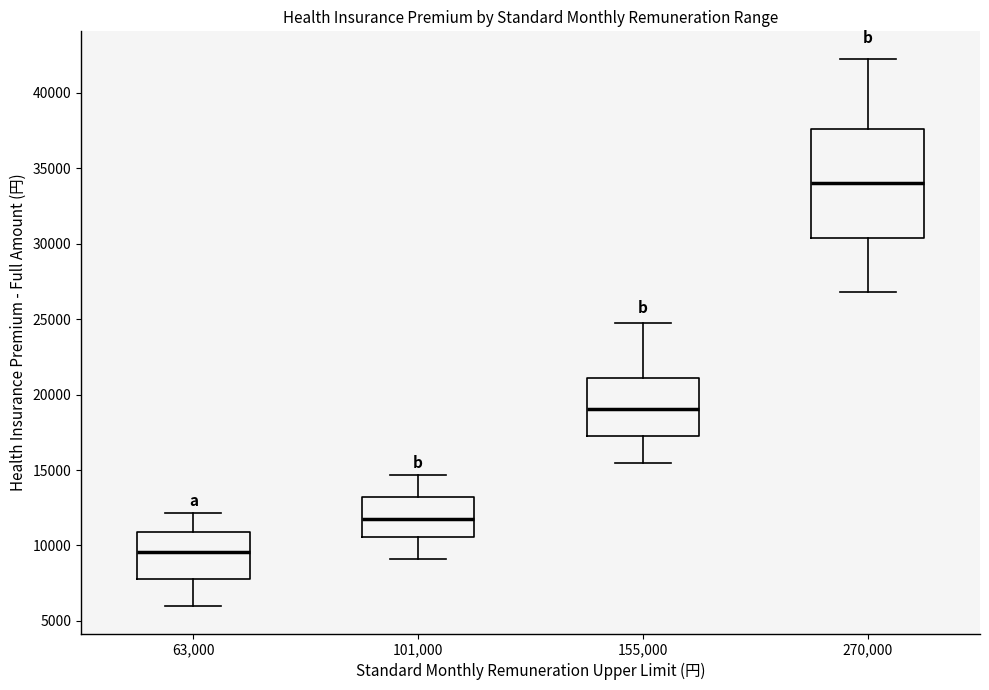

Reading left to right, read every box against the y-axis: the position of its median line, the range the box covers, and the ends of its whiskers. The values are not printed on the chart, so give them approximately, as read against the axis.

63,000: median 9500, box 8000 to 11000, whiskers 6000 to 12000
101,000: median 12000, box 10500 to 13000, whiskers 9000 to 14500
155,000: median 19000, box 17500 to 21000, whiskers 15500 to 24500
270,000: median 34000, box 30500 to 37500, whiskers 27000 to 42500